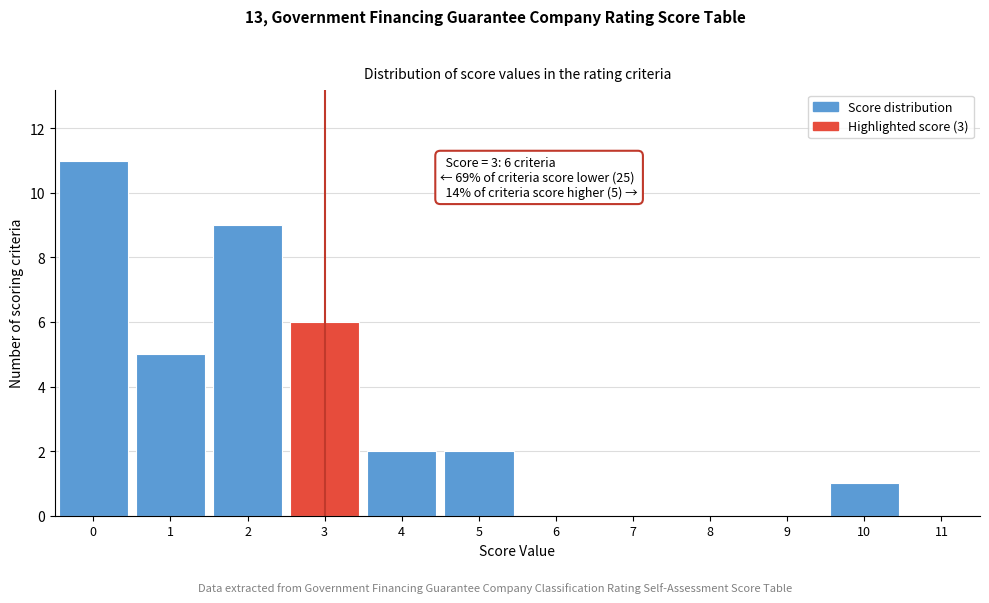

Over which range of the x-axis is the bar tallest?

-0.5 to 0.5